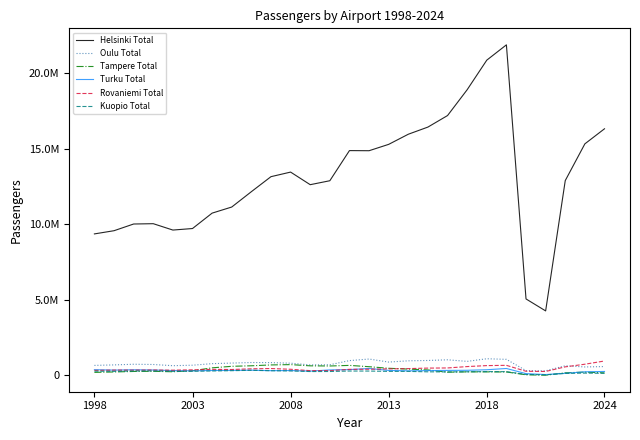

What are all the series names shown in the legend?

Helsinki Total, Oulu Total, Tampere Total, Turku Total, Rovaniemi Total, Kuopio Total